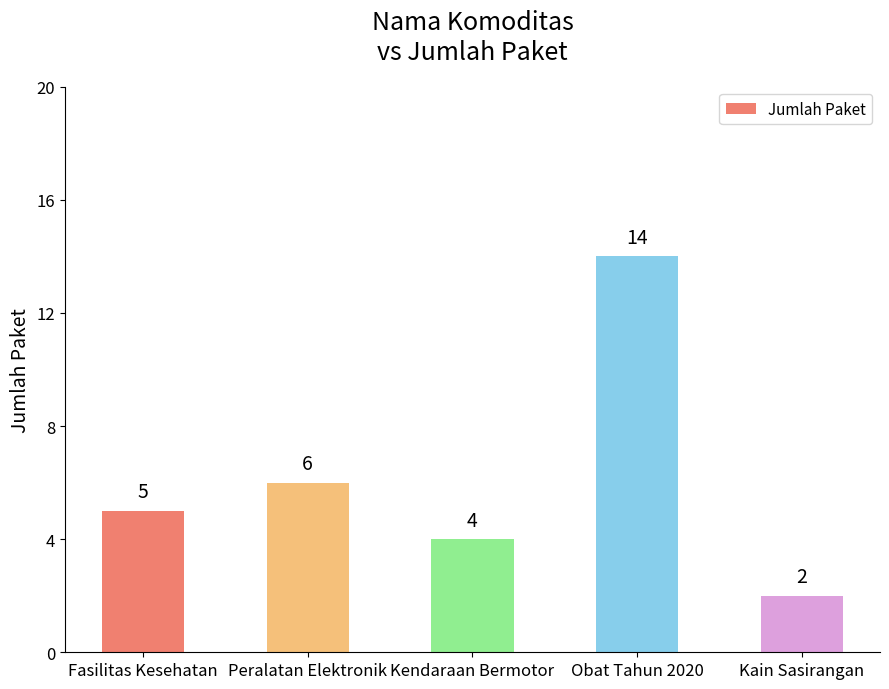

Which has a higher value, Kendaraan Bermotor or Kain Sasirangan?

Kendaraan Bermotor